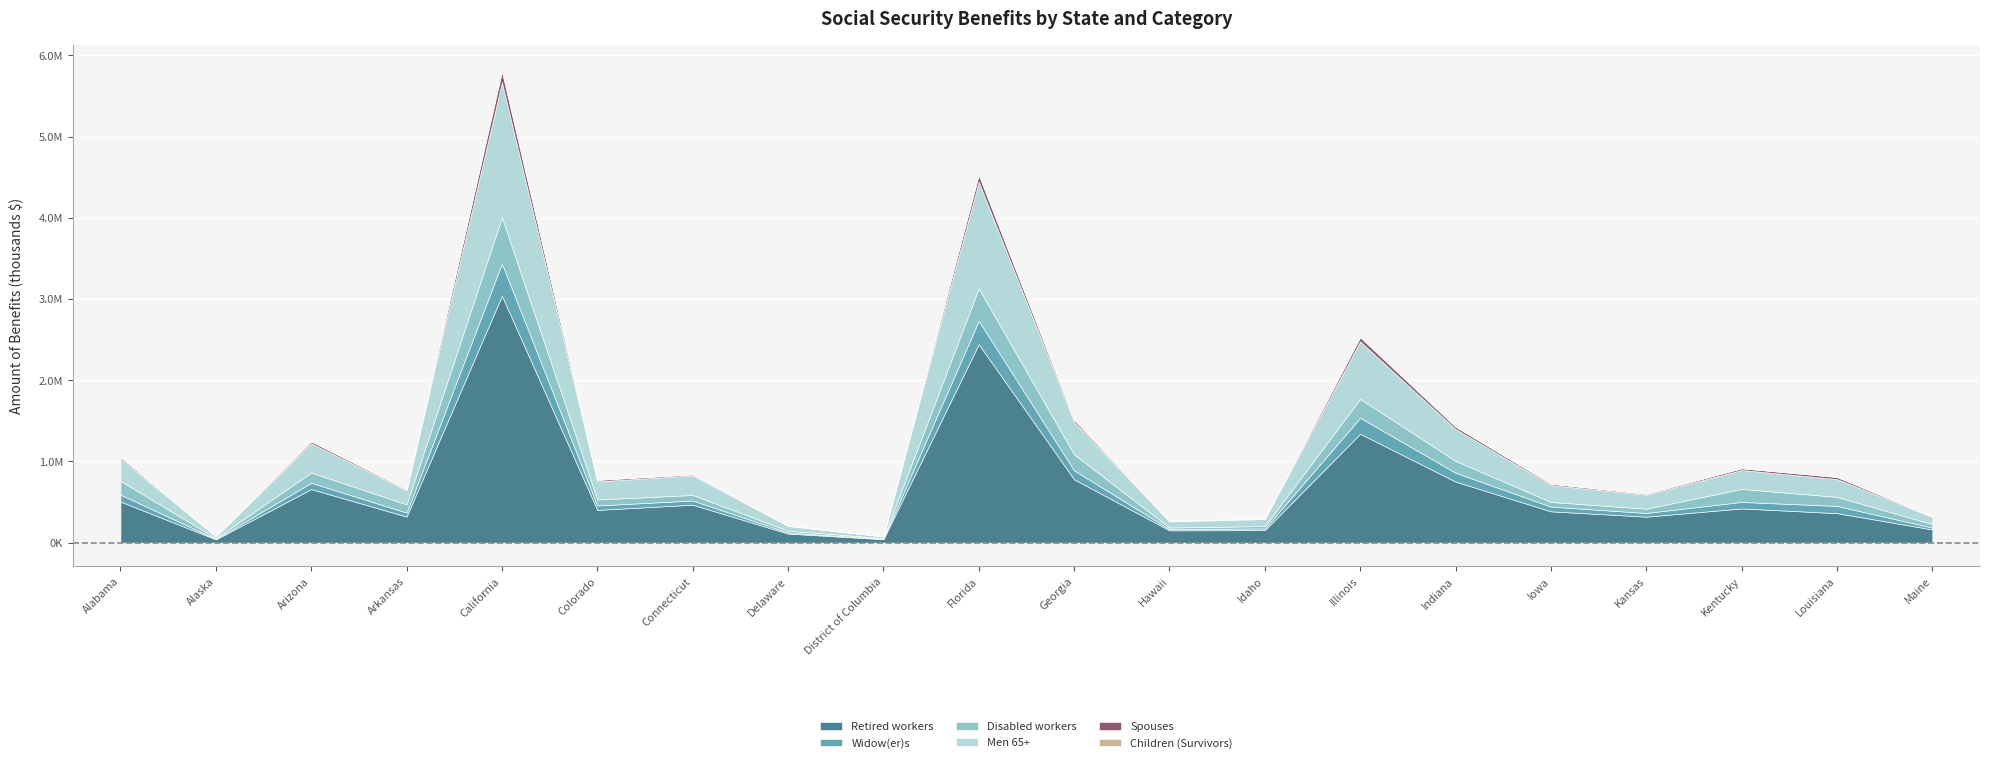

At which category does Spouses reach its first local peak?

Arizona